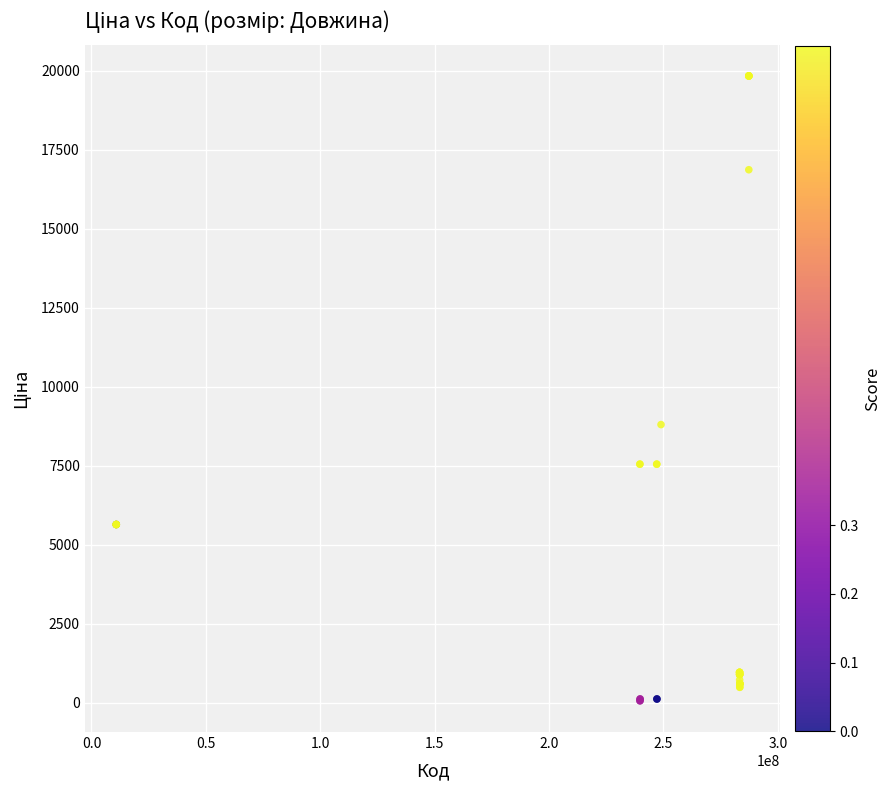

What Y value in the scatter plot is closest to 9943?

8797.6